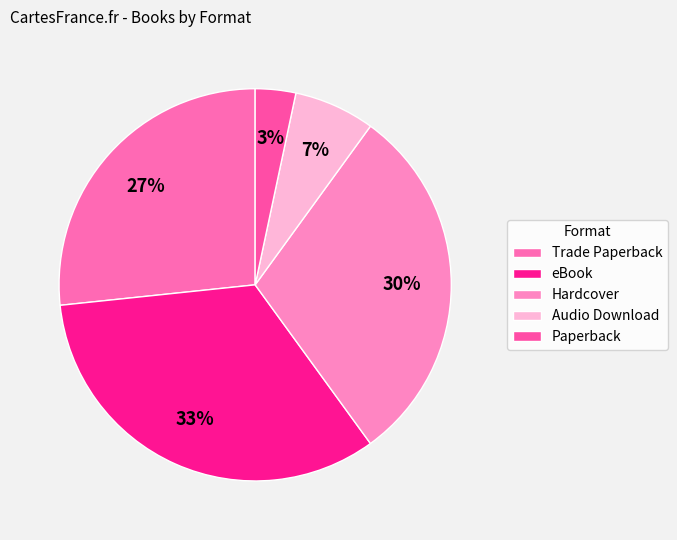

Does Paperback represent more than half of the total?

No